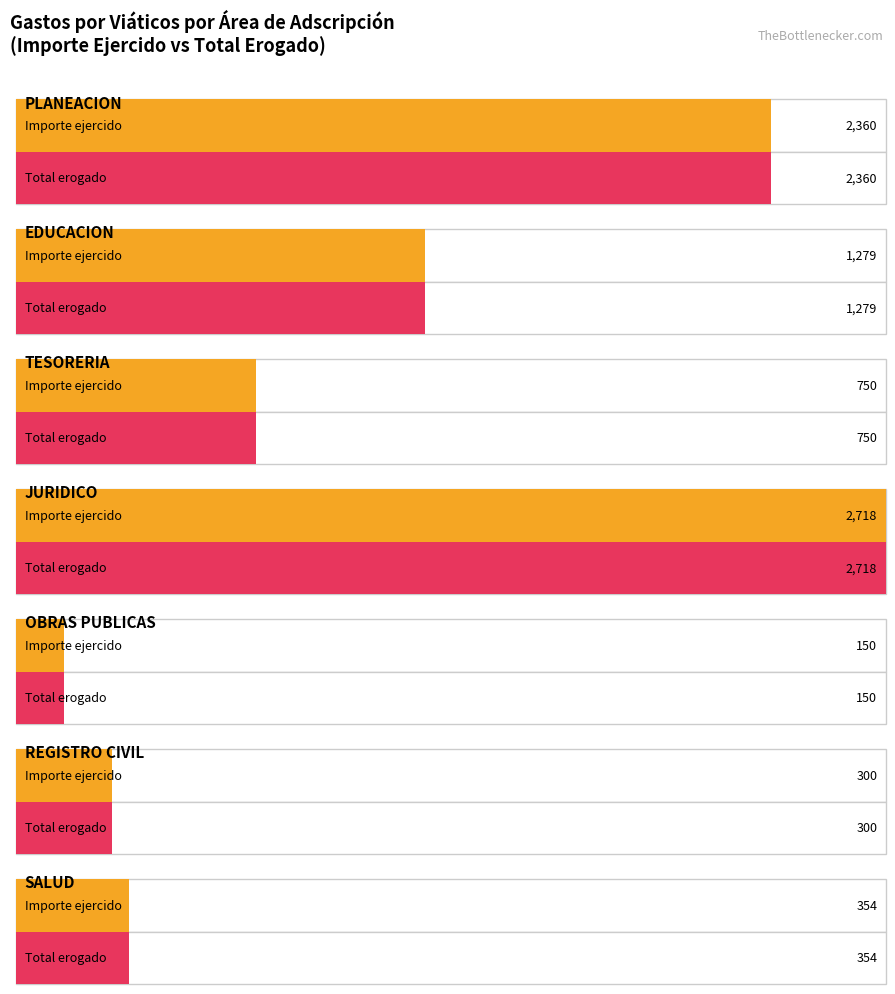

The value of Importe total erogado at ALONSO is 67. True or false?

False